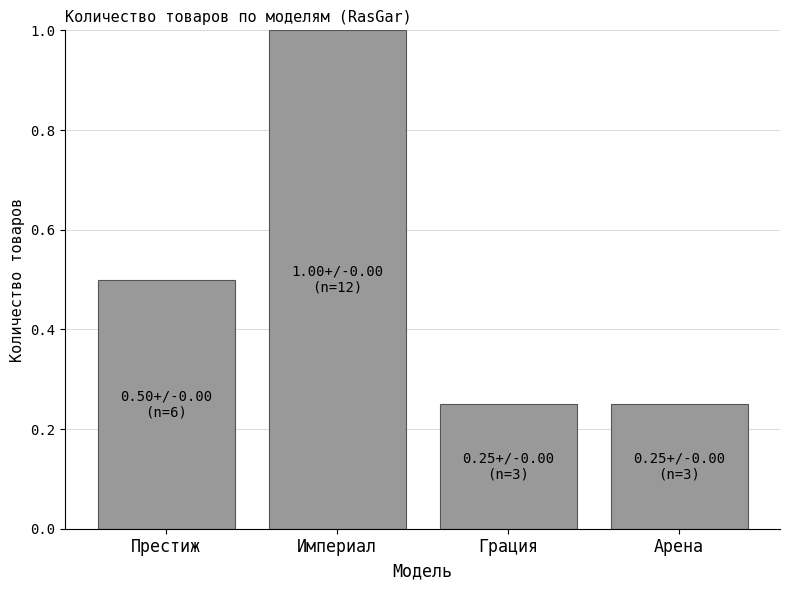

Is it true that the value at Арена is 0.4?

False